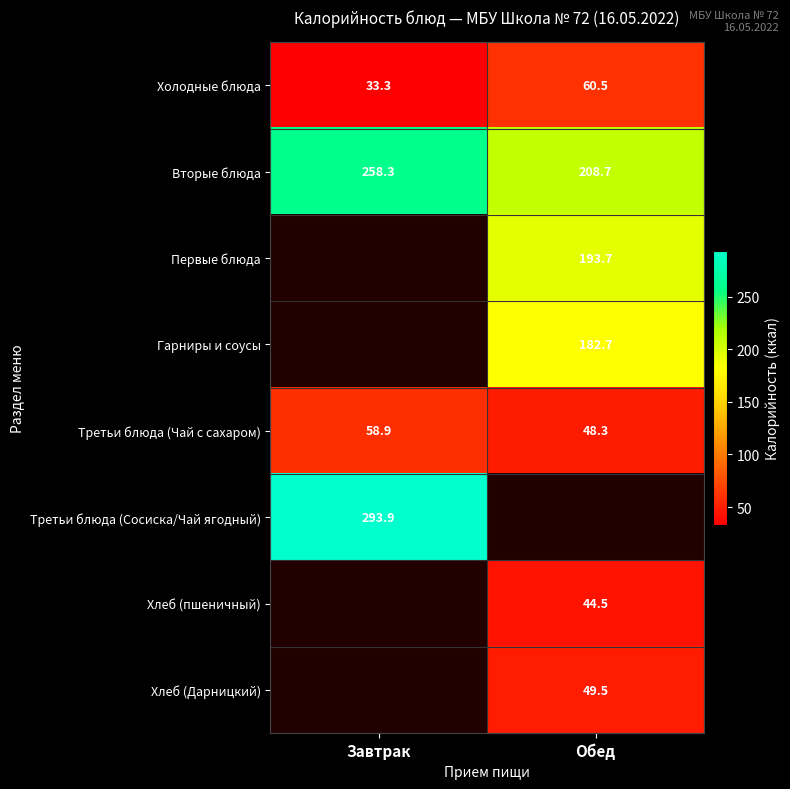

Which has a higher value, Обед or Завтрак?

Обед